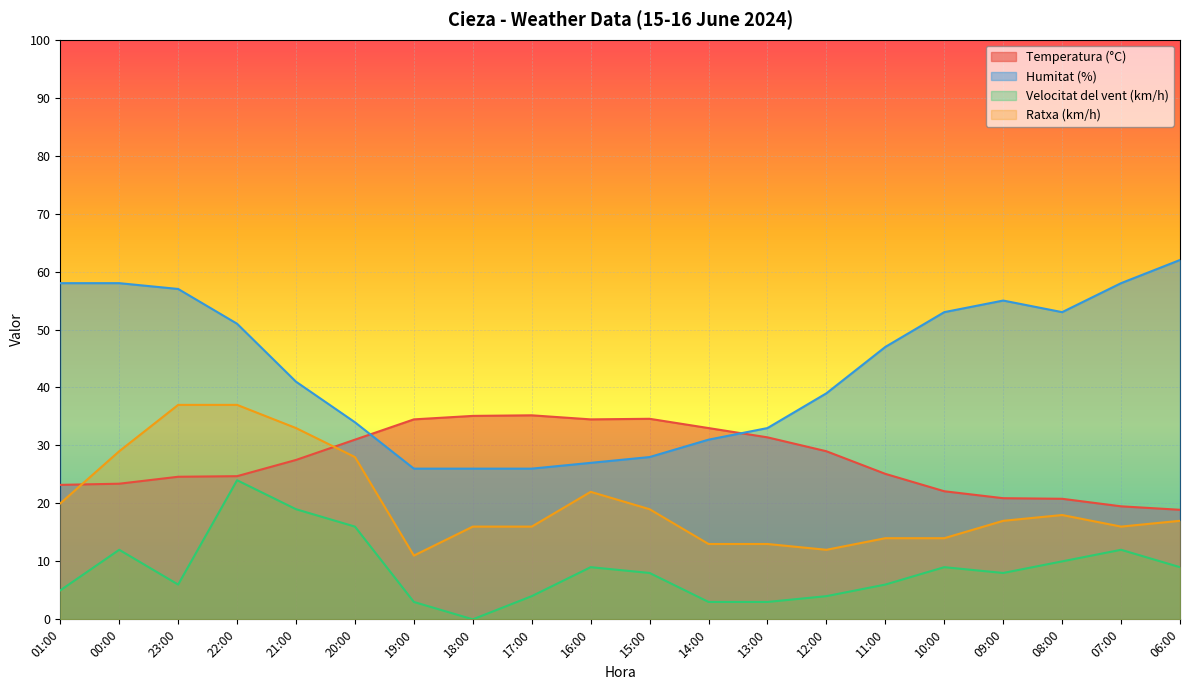

What is the label of the 7th point from the right?

12:00